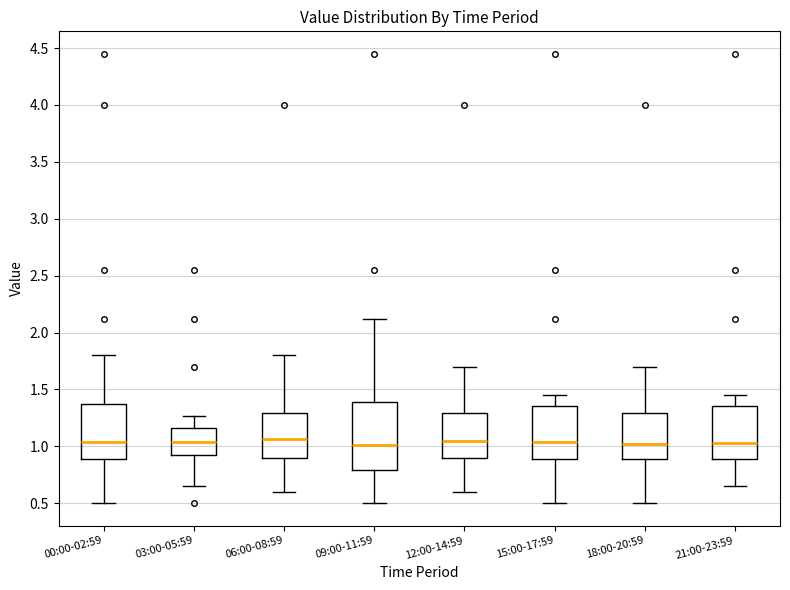

Which box is the tallest, from its lower edge to its upper edge?

09:00-11:59